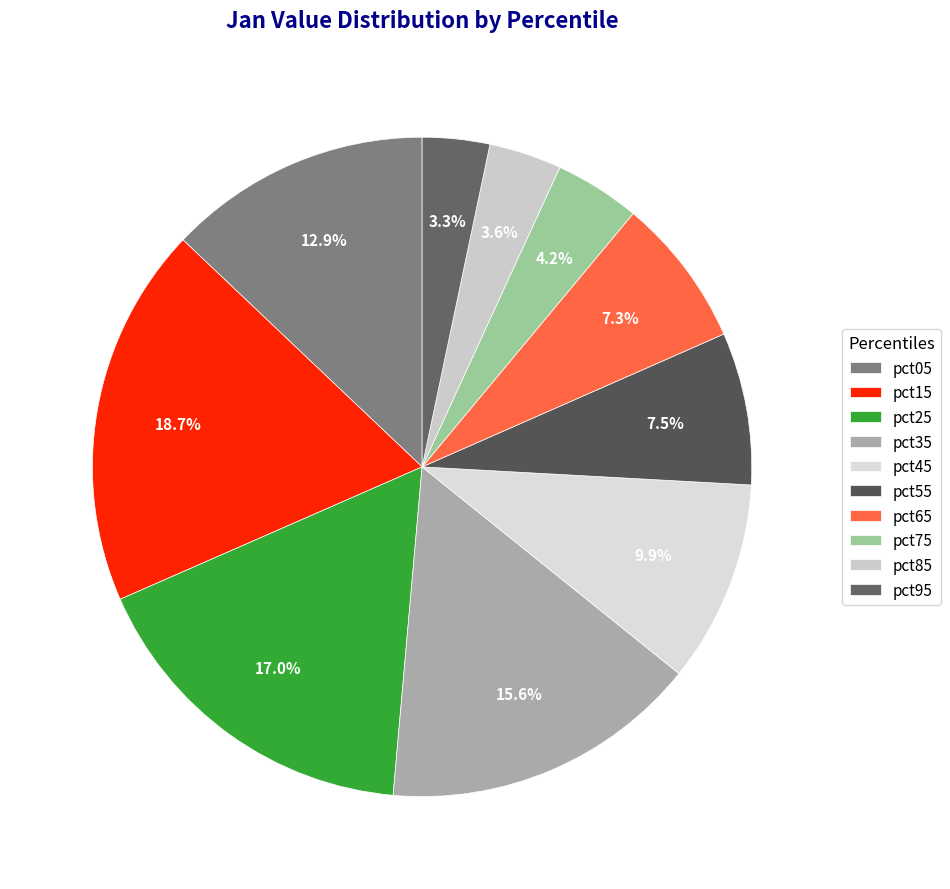

Count the number of slices in the pie.

10